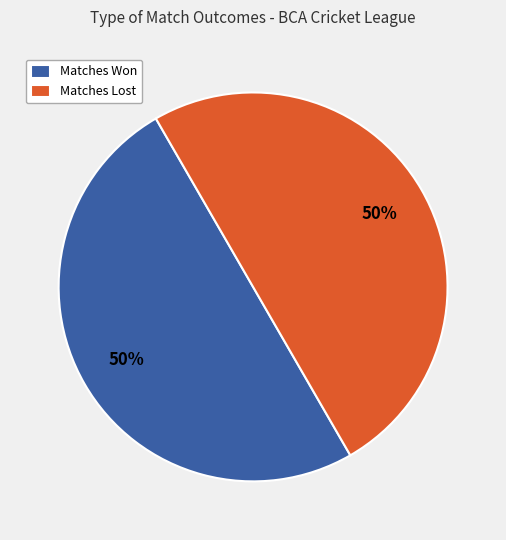

Is it true that Matches Won is 50% of the pie?

True